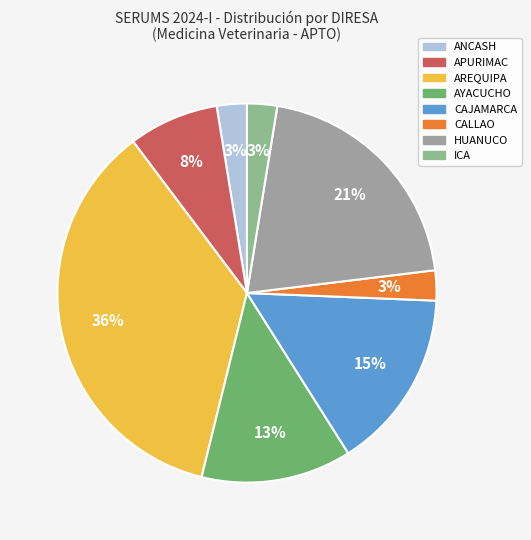

Count the number of slices in the pie.

8